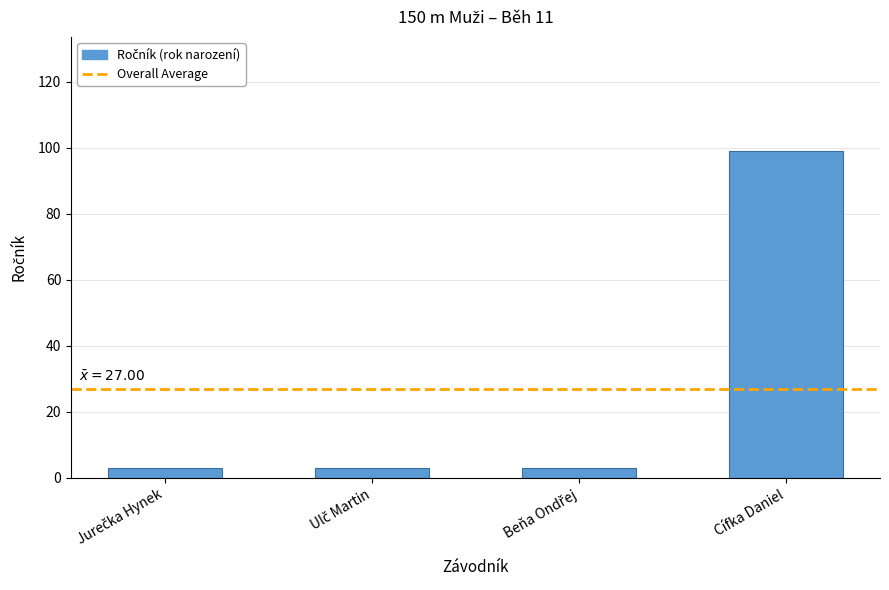

Is it true that the value at Cífka Daniel is 99?

True